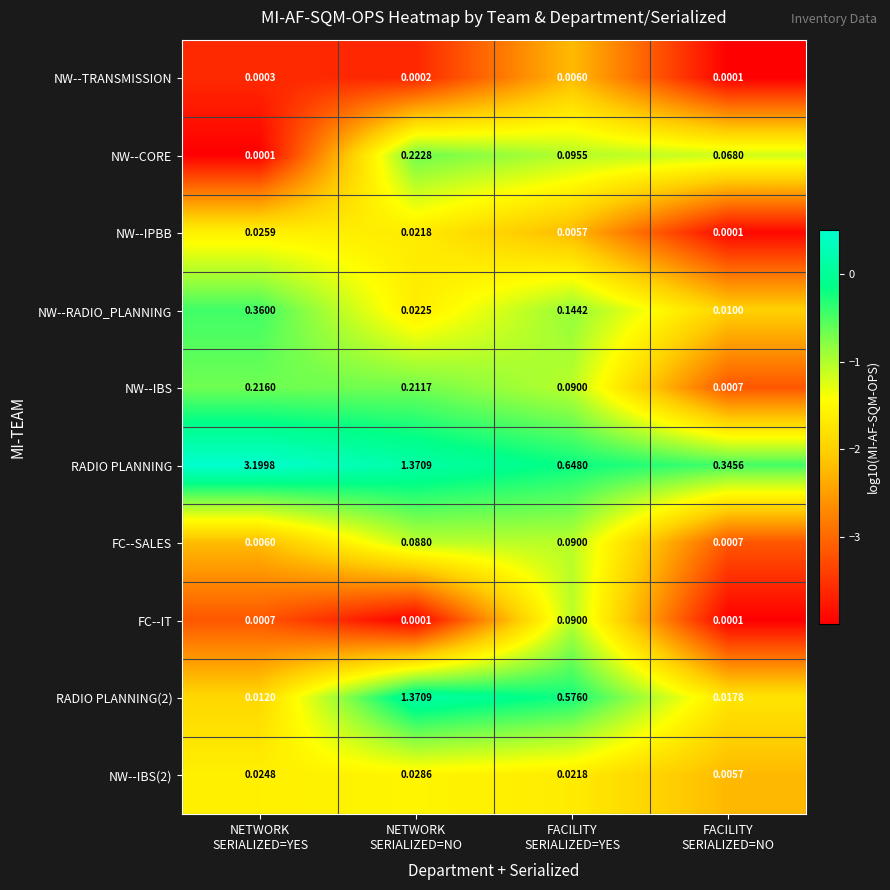

What is the spread (max minus min) of values at NETWORK
SERIALIZED=YES?

3.2